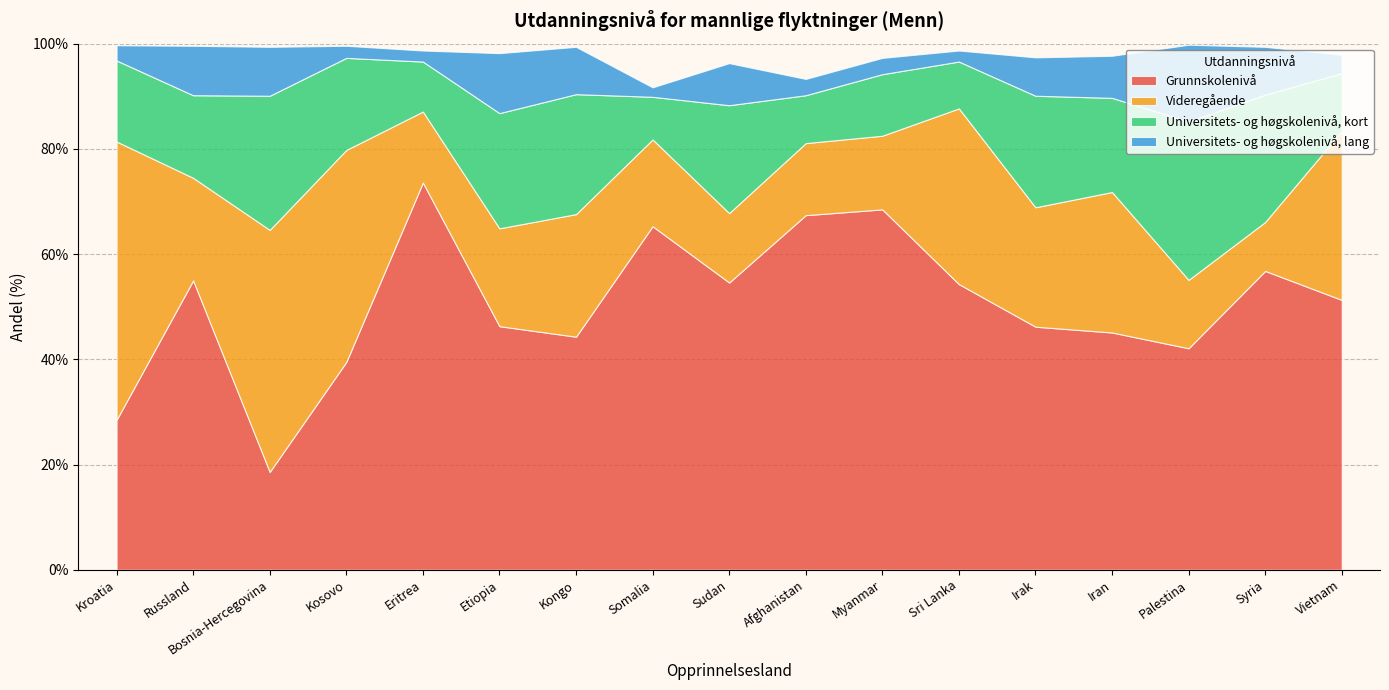

How many interior local valleys does the Grunnskolenivå series have?

4